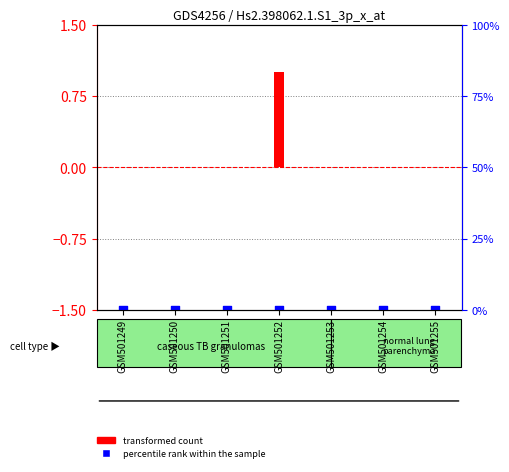

At which category is the sum across all series the highest?

GSM501252